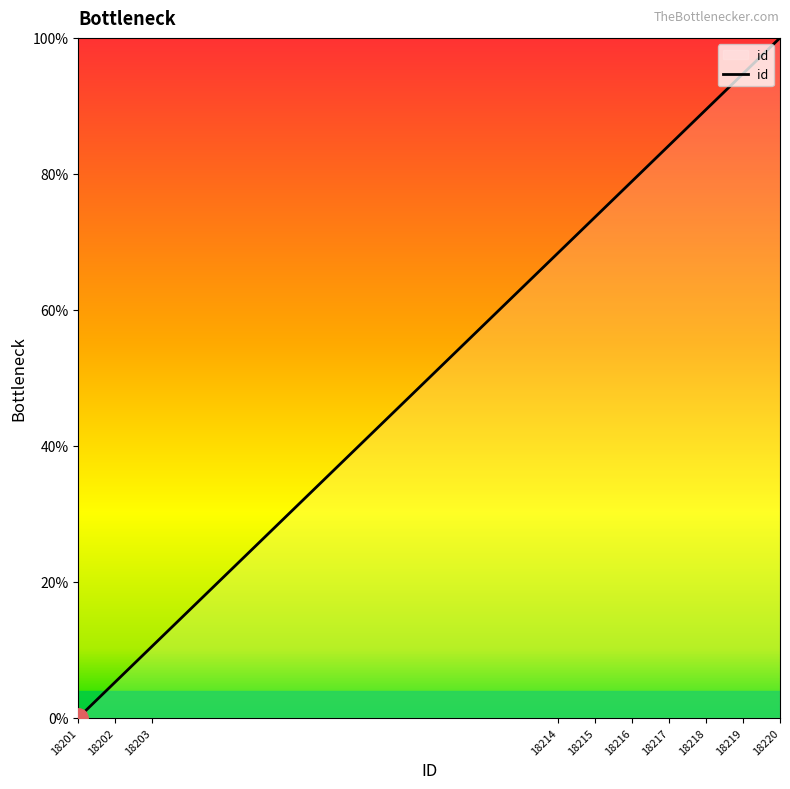

Is this an area chart (filled region under the line)?

No